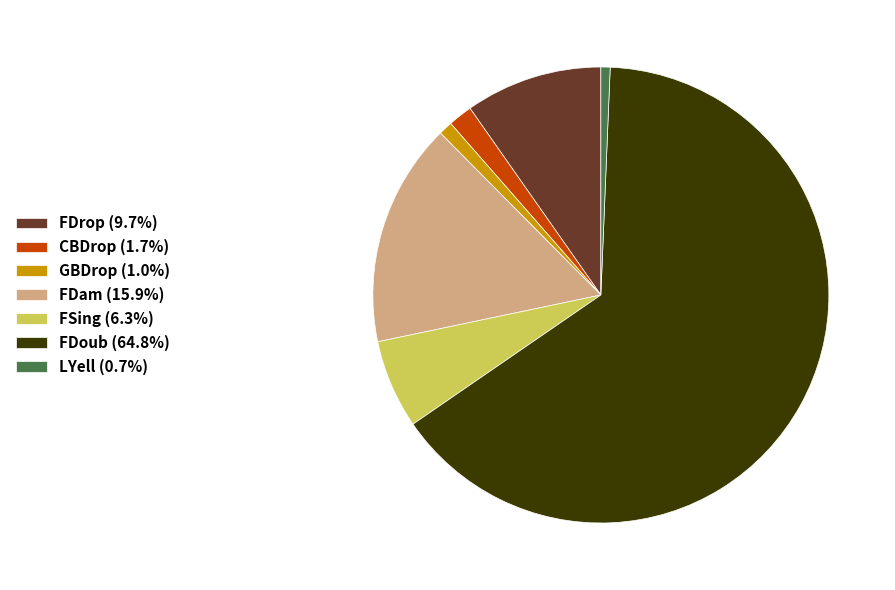

Do LYell (0.7%) and CBDrop (1.7%) together represent more than half of the pie?

No